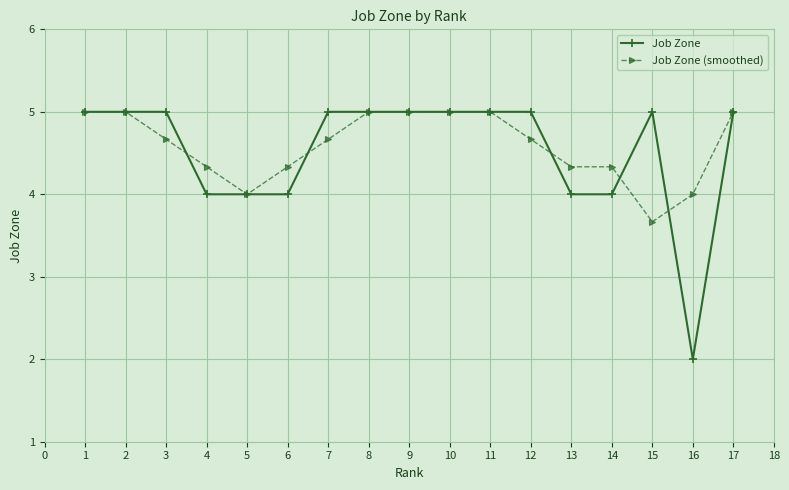

What is the value of the Job Zone point at the 2nd from the left?

5.0